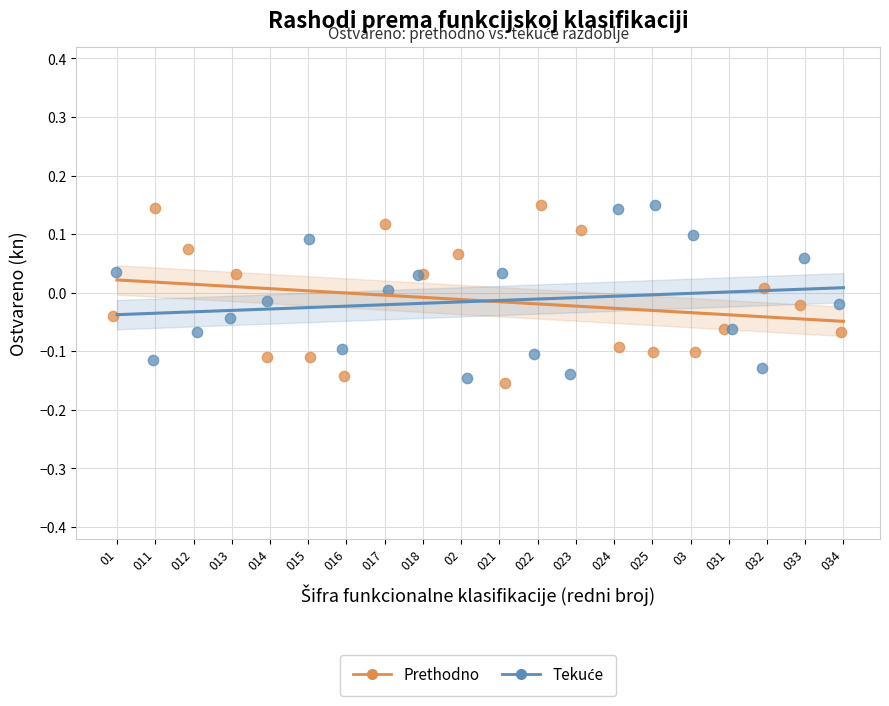

Which series reaches the minimum Y coordinate?

Prethodno